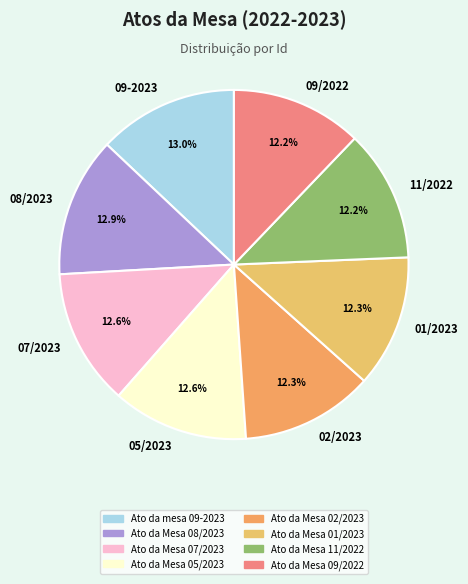

Approximately how many times larger is the value at 05/2023 compared to 08/2023?

1.0